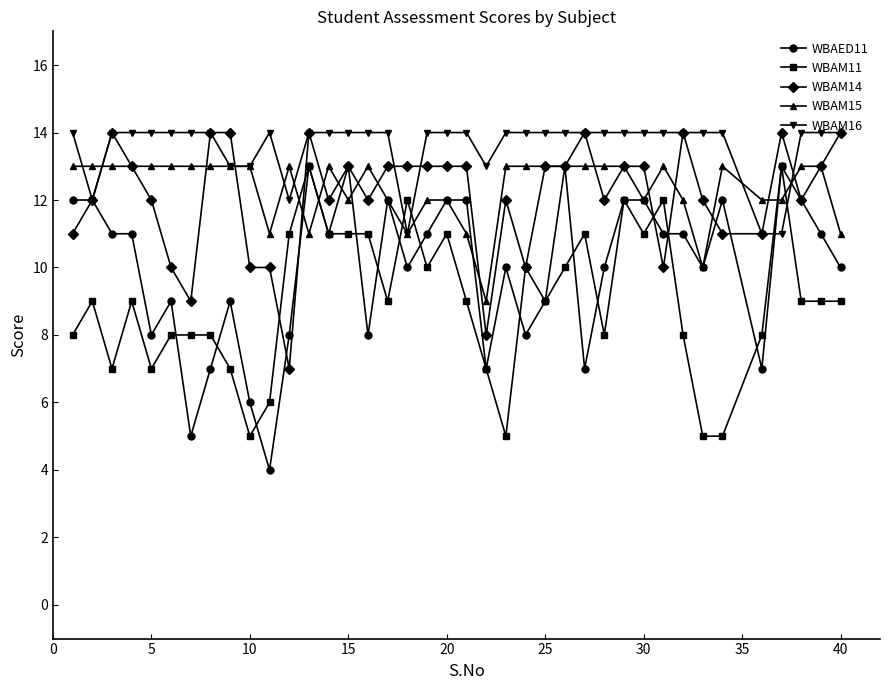

At how many categories does at least one series exceed 5?

39